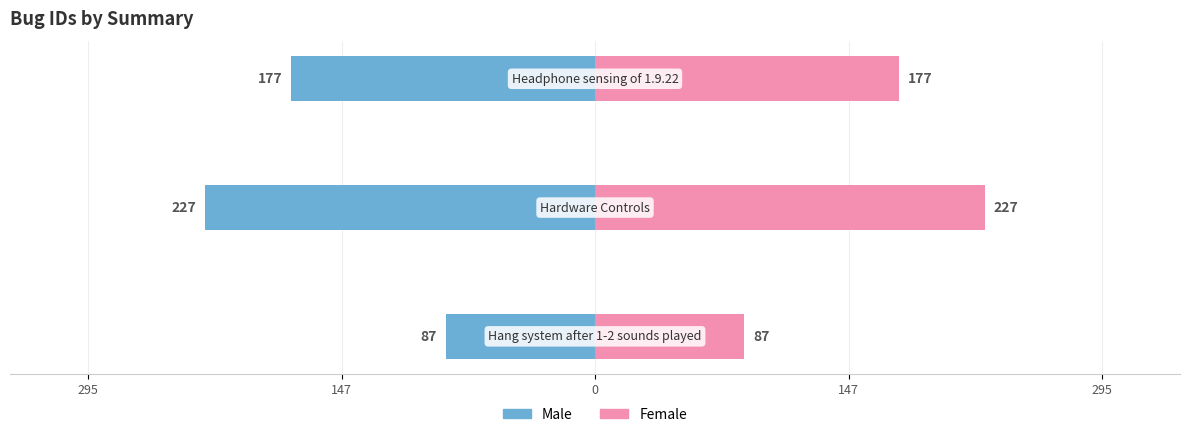

What is the difference between the maximum and minimum values in the Female series?

140